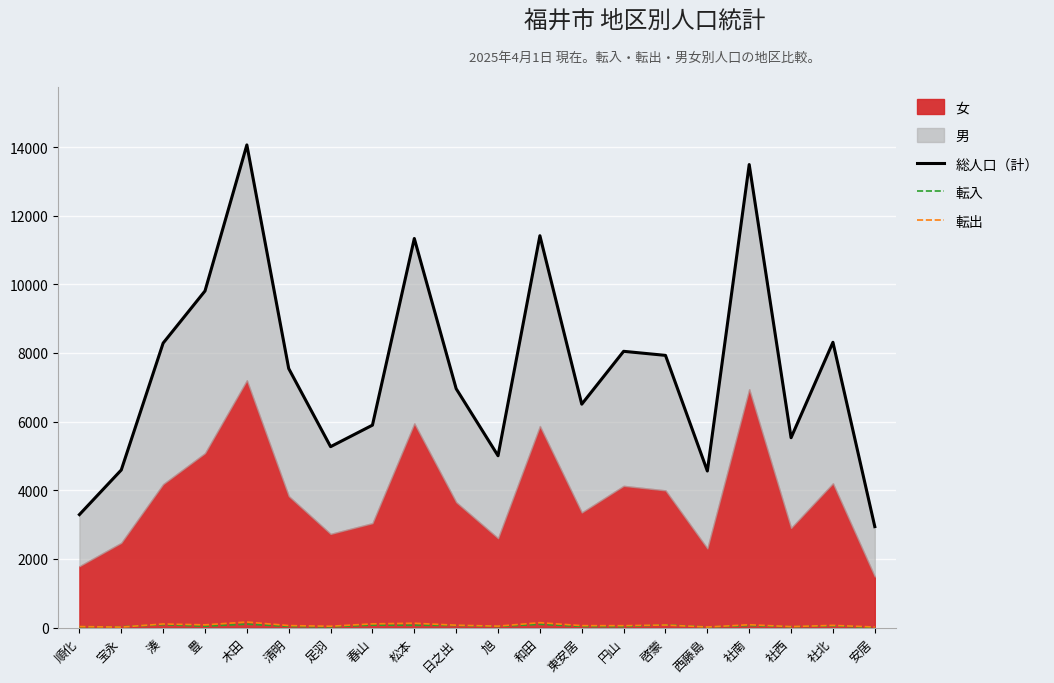

What is the spread (max minus min) of values at 清明?

7512